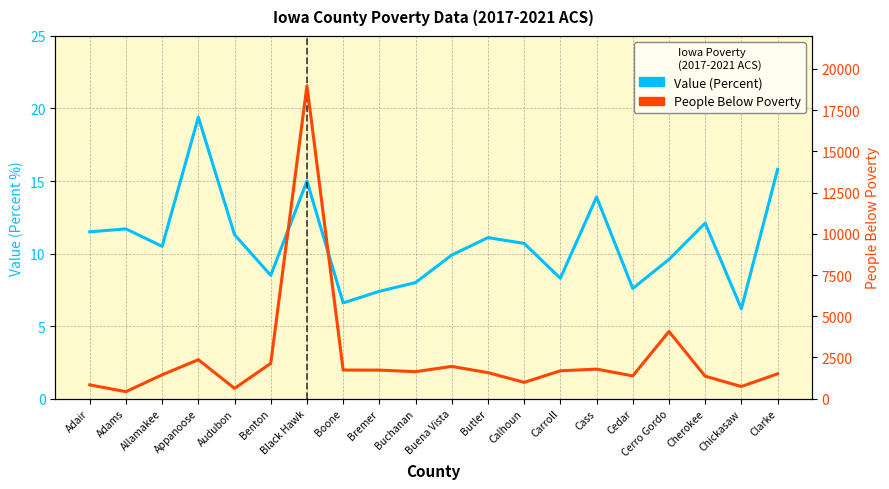

What is the average value of the People Below Poverty series?

2449.8